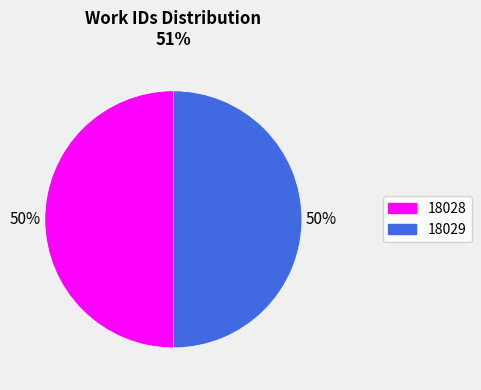

Combined, do 18029 and 18028 account for over 50%?

Yes